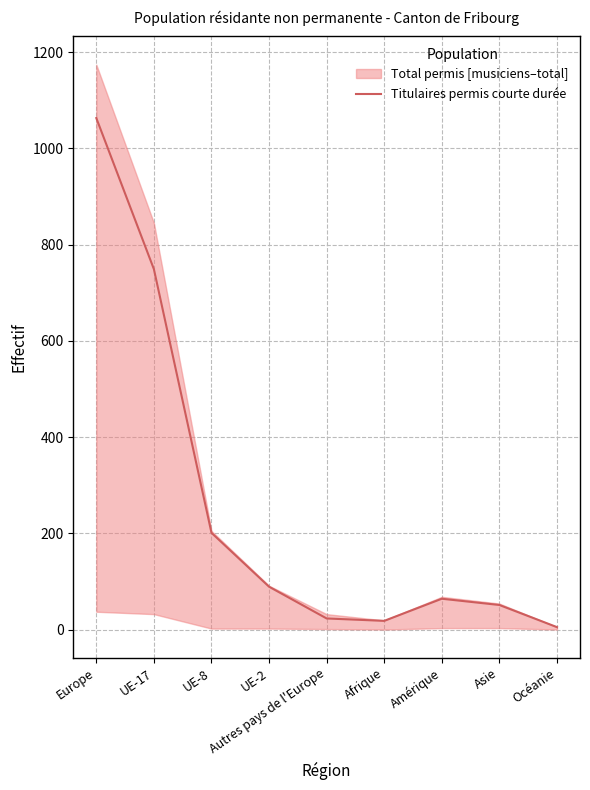

Which has a higher value, Europe or Amérique?

Europe